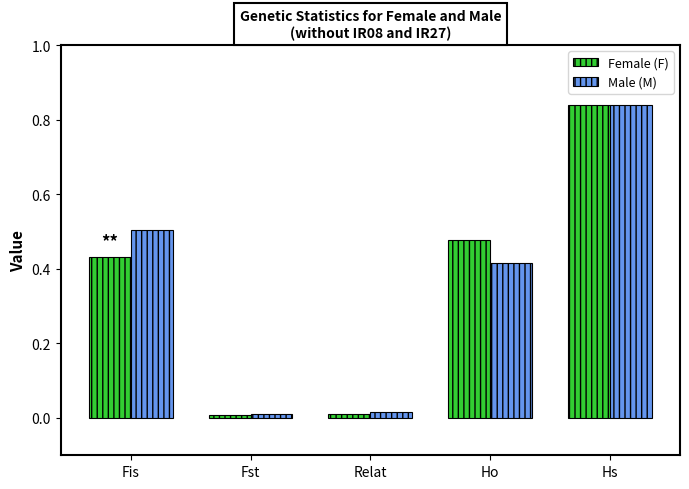

What position from the right is Hs?

1